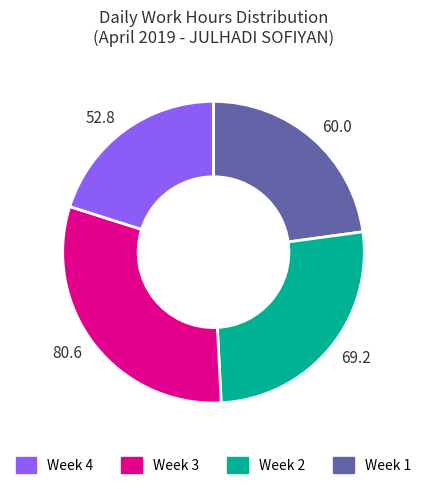

What is the smallest slice in the pie chart?

52.8